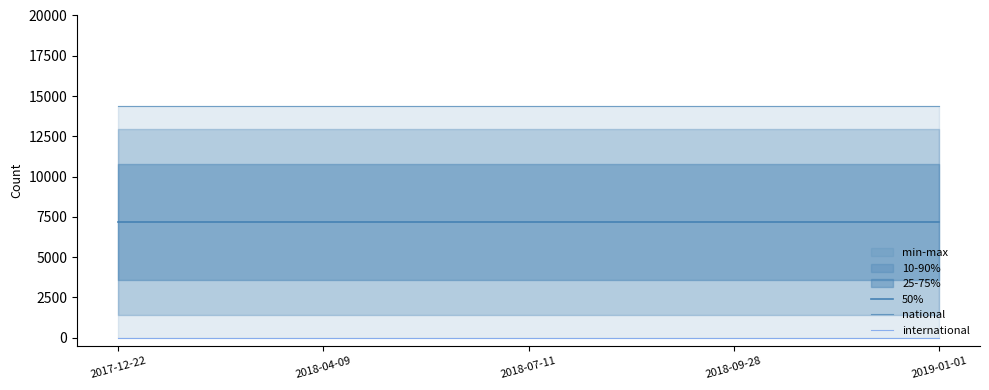

How many lines are shown in the chart?

3